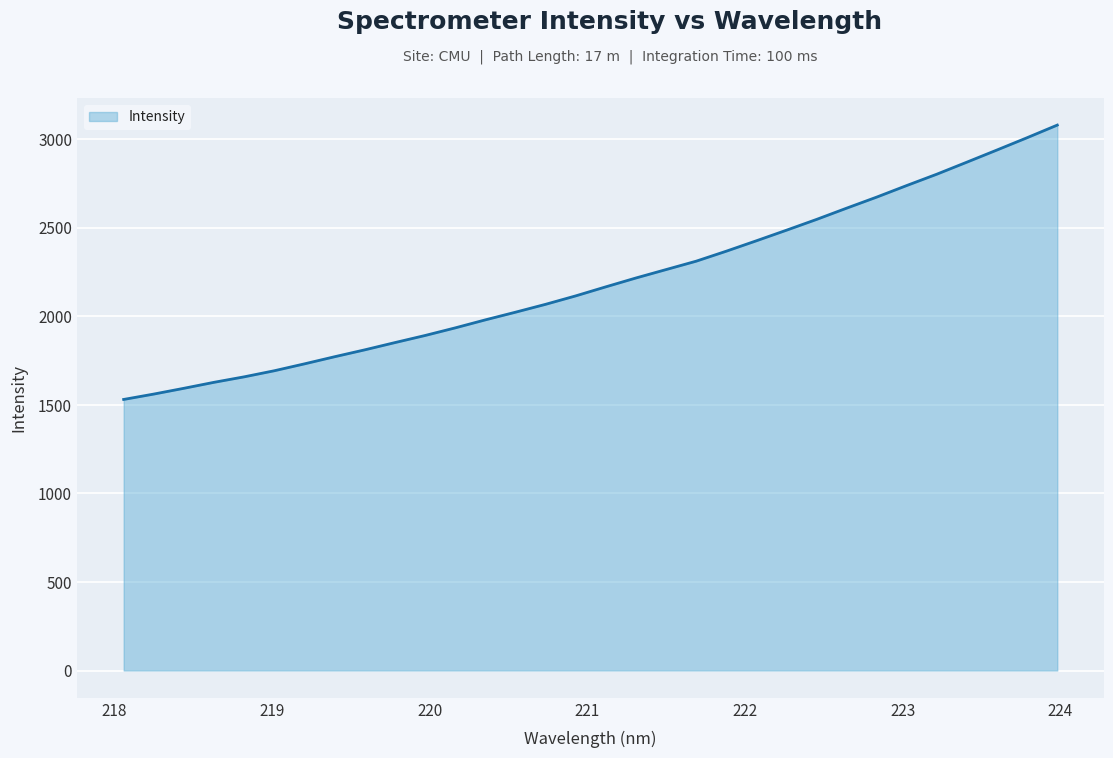

How many lines are shown in the chart?

1